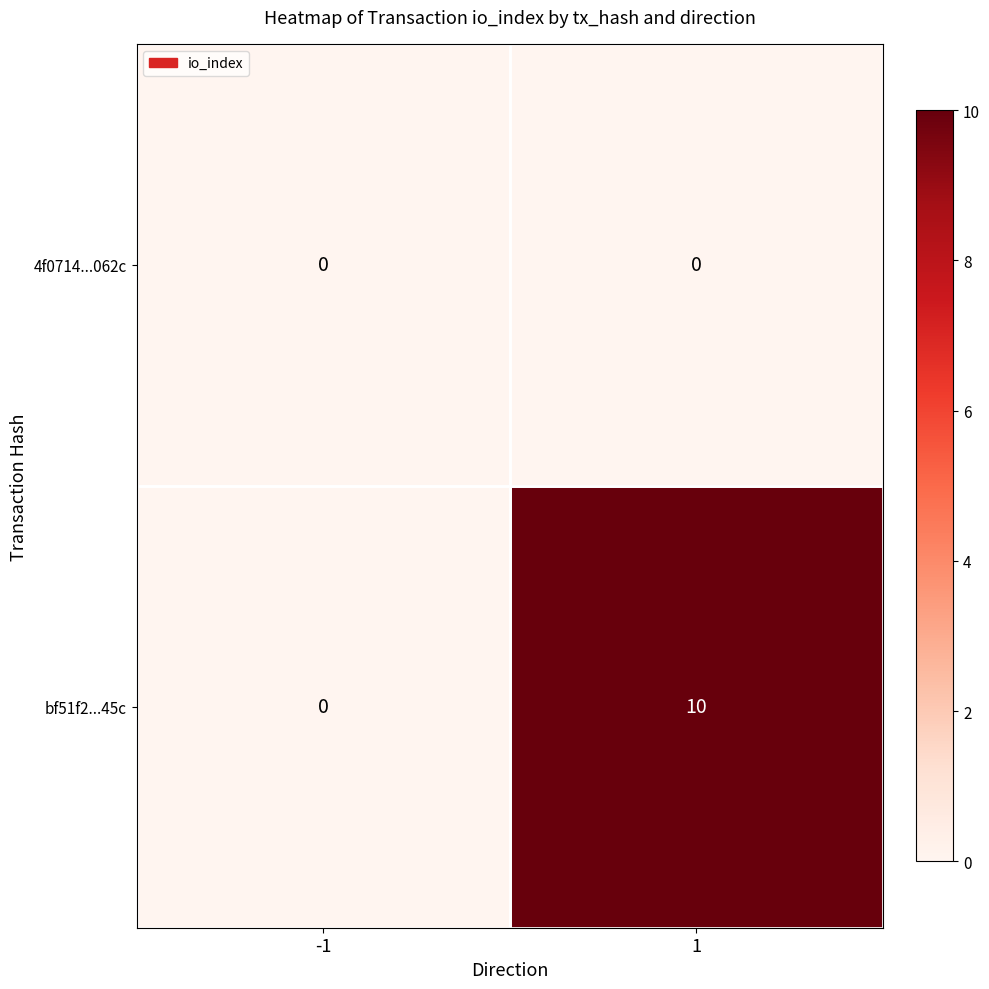

Is the value of bf51f2...45c at 1 greater than the value of 4f0714...062c at -1?

Yes